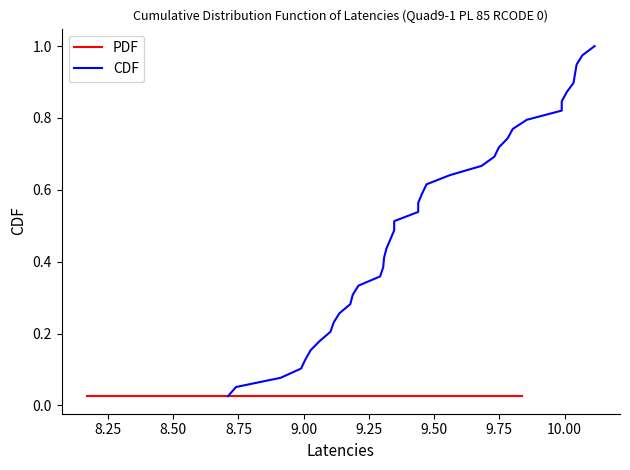

What position from the right is 9.00?

35